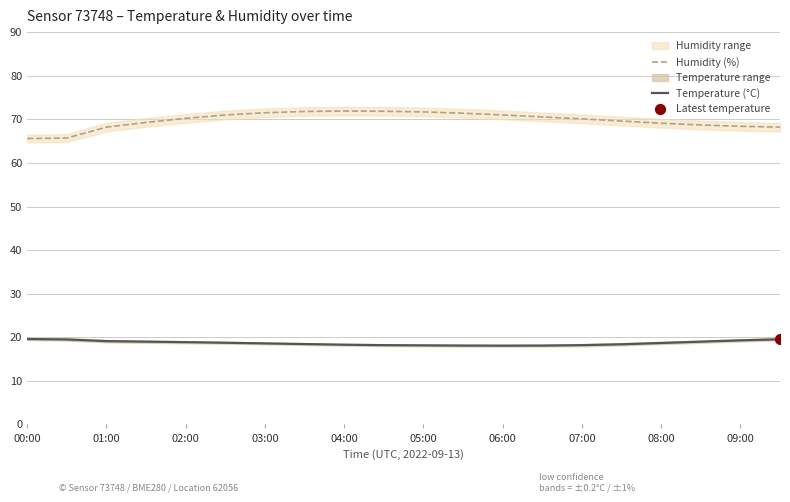

What are all the series names shown in the legend?

Humidity (%), Temperature (°C)